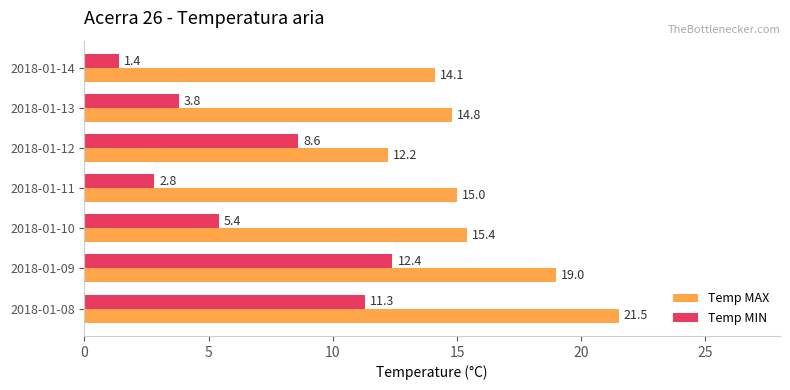

What is the lowest value of the Temp MIN series?

1.4